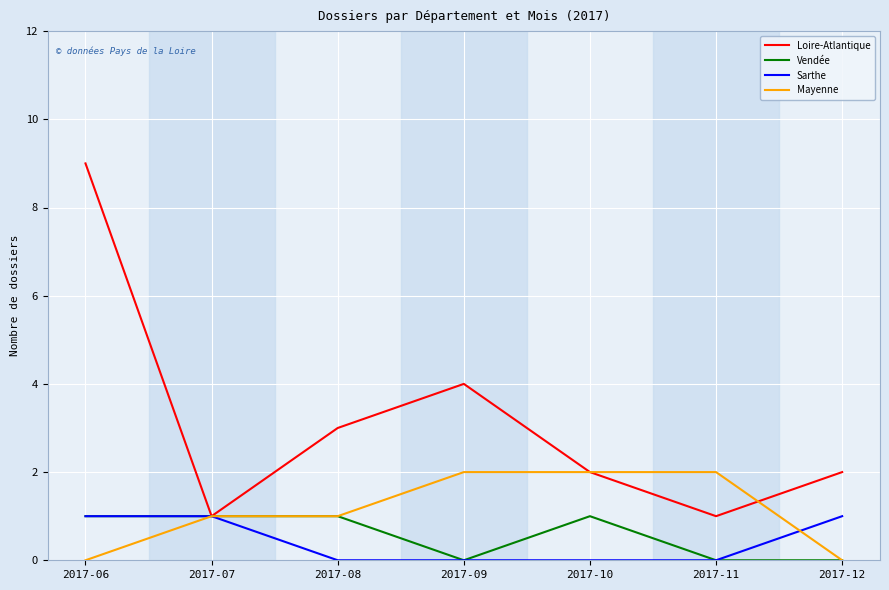

Between 2017-10 and 2017-12, which series saw the biggest shift?

Mayenne